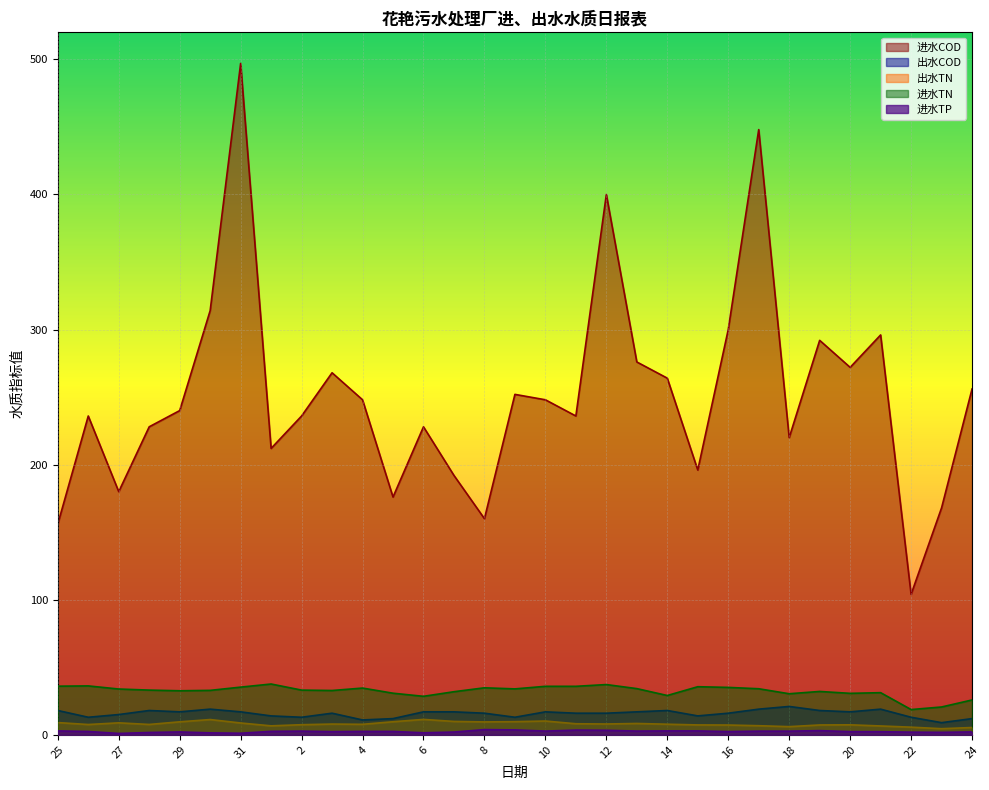

Rank the series by their maximum value, from highest to lowest.

进水COD, 进水TN, 出水COD, 出水TN, 进水TP